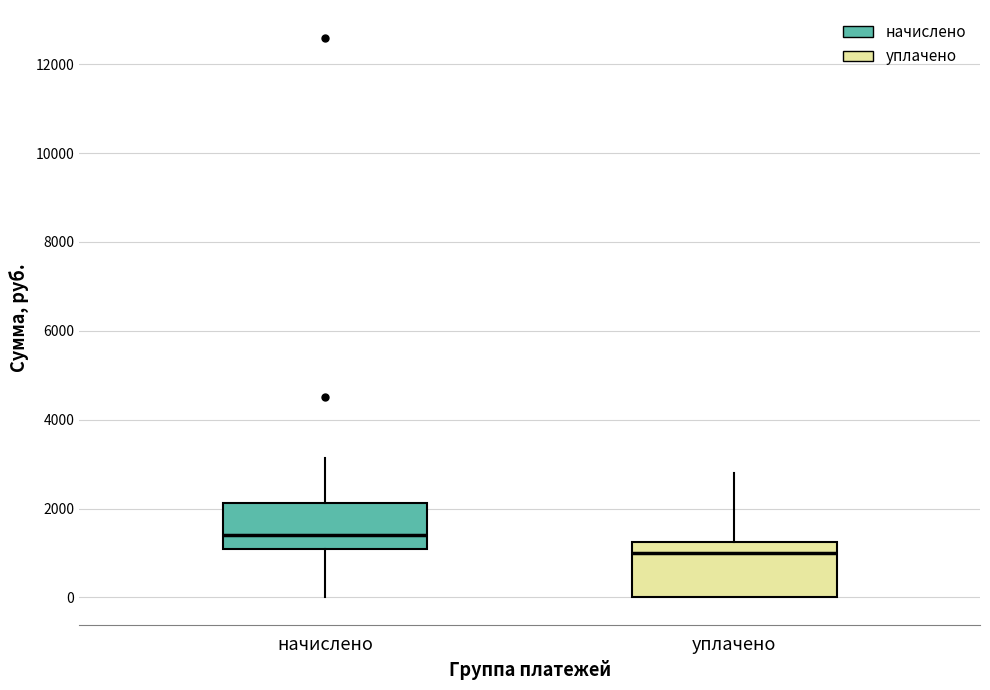

Reading left to right, transcribe this box plot: for each box, give where its median line is, the range the box spans, and where its two whiskers end, as read against the y-axis. The values are not printed on the chart, so give them approximately, as read against the axis.

начислено: median 1400, box 1000 to 2200, whiskers 0 to 3200
уплачено: median 1000, box 0 to 1200, whiskers 0 to 2800